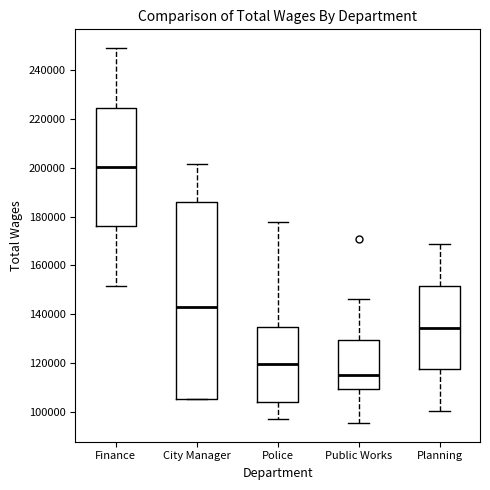

Reading left to right, read every box against the y-axis: the position of its median line, the range the box covers, and the ends of its whiskers. The values are not printed on the chart, so give them approximately, as read against the axis.

Finance: median 200000, box 176000 to 224000, whiskers 152000 to 250000
City Manager: median 142000, box 106000 to 186000, whiskers 106000 to 202000
Police: median 120000, box 104000 to 134000, whiskers 96000 to 178000
Public Works: median 116000, box 110000 to 130000, whiskers 96000 to 146000
Planning: median 134000, box 118000 to 152000, whiskers 100000 to 168000